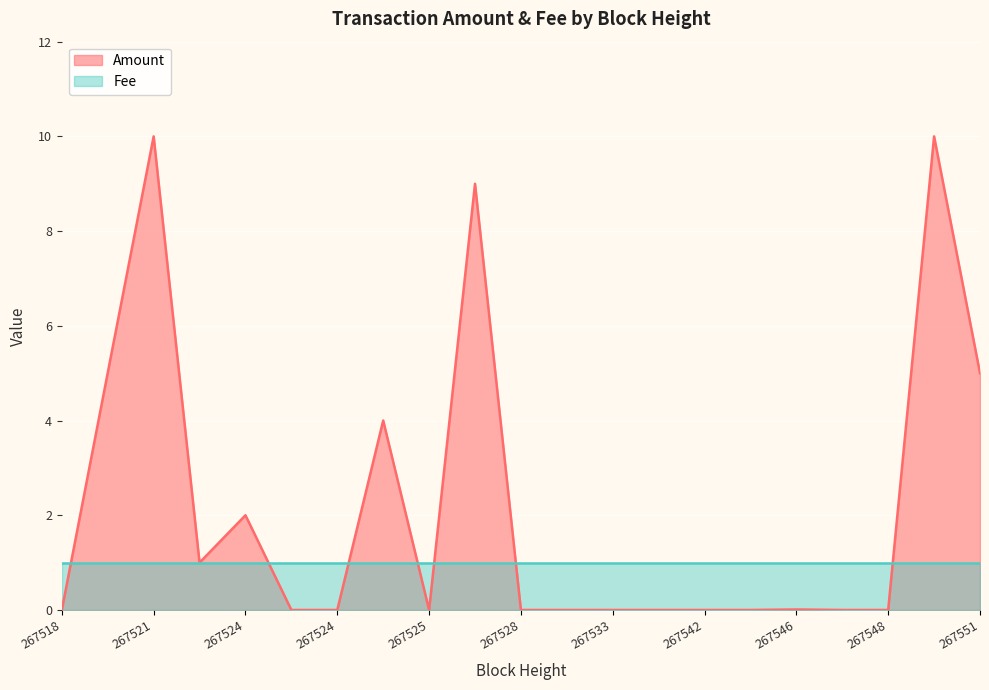

What are all the series names shown in the legend?

Amount, Fee